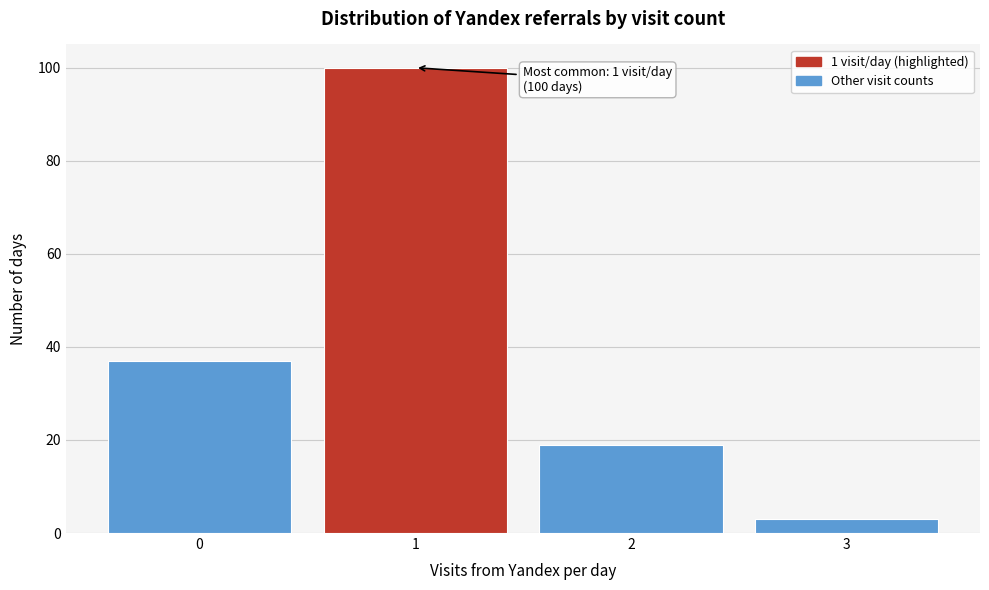

Reading left to right, transcribe all the data shown in this chart.

0=37	1=100	2=19	3=3